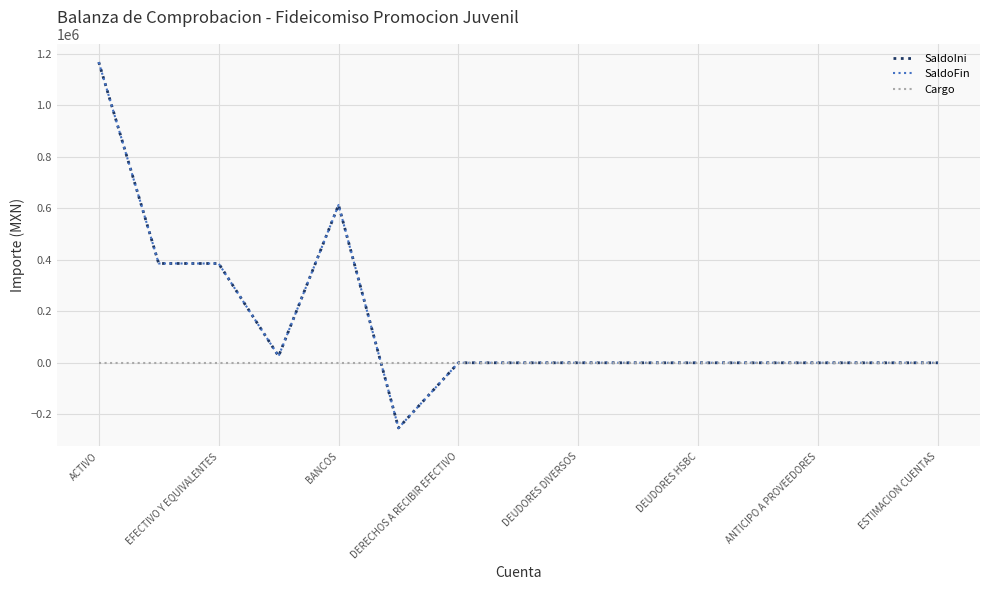

Which series has the largest range (max minus min)?

SaldoIni